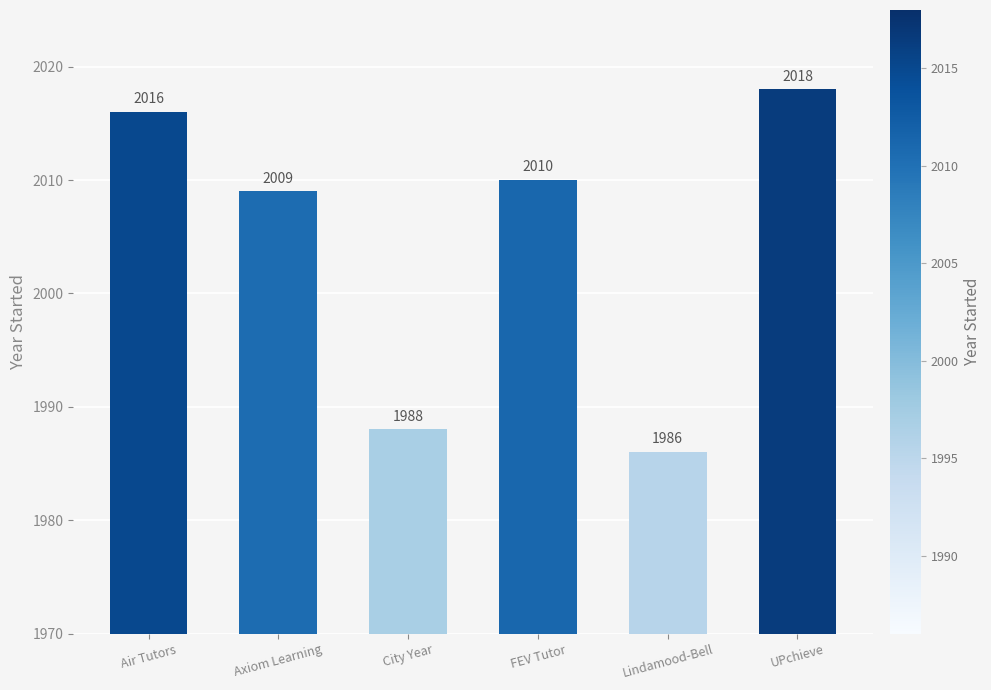

Is it true that the value at Axiom Learning is 2715?

False